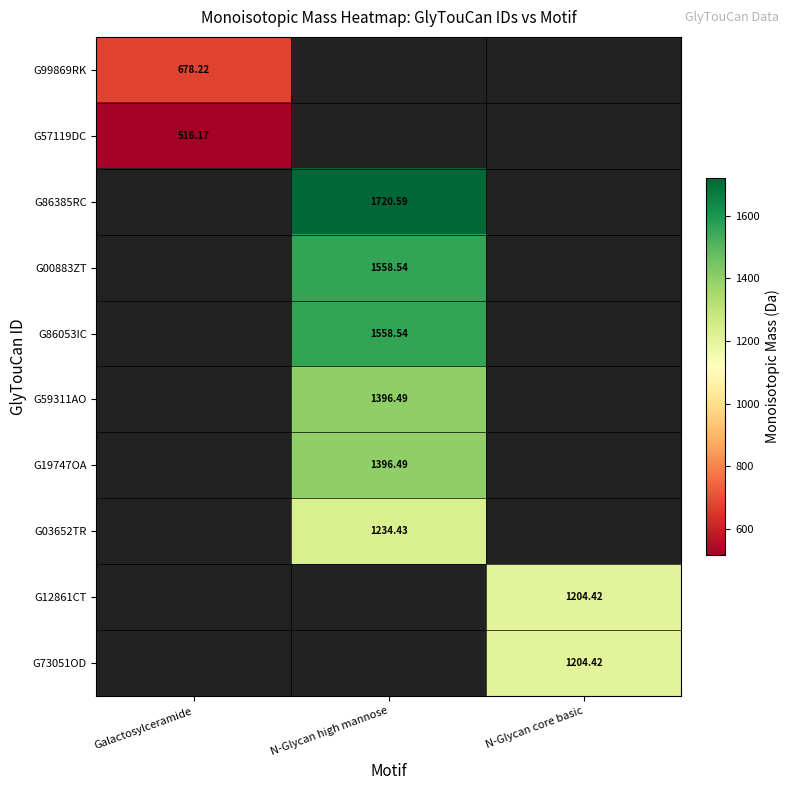

What is the spread (max minus min) of values at Galactosylceramide?

162.1